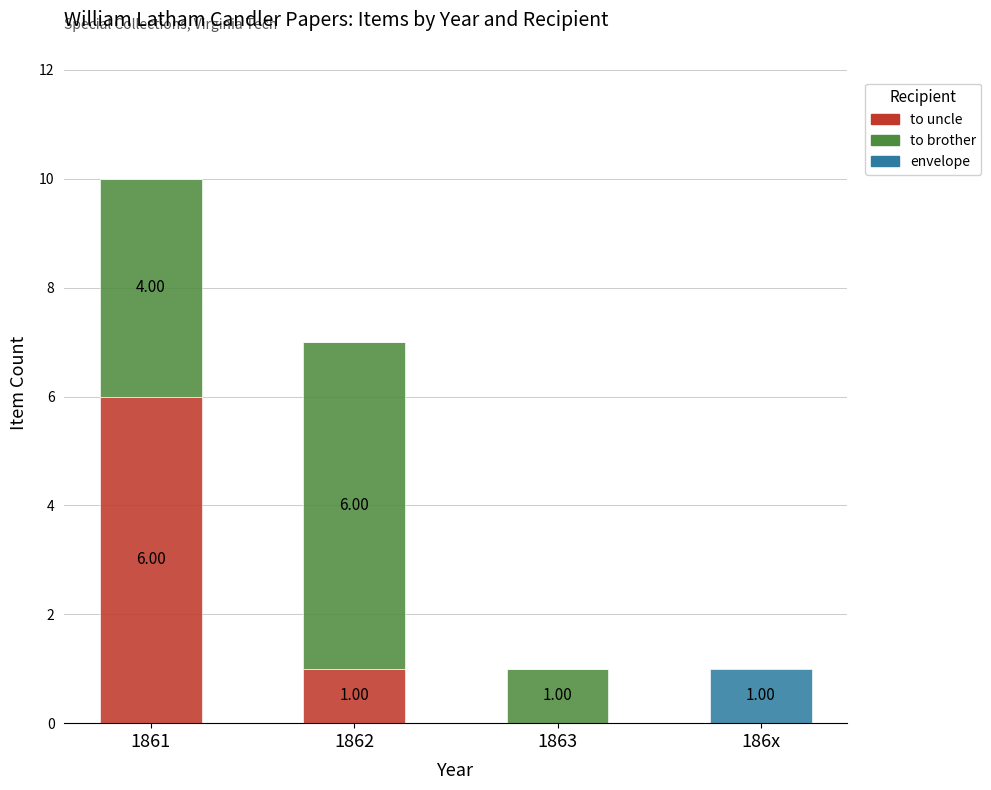

At which category is the sum across all series the highest?

1861